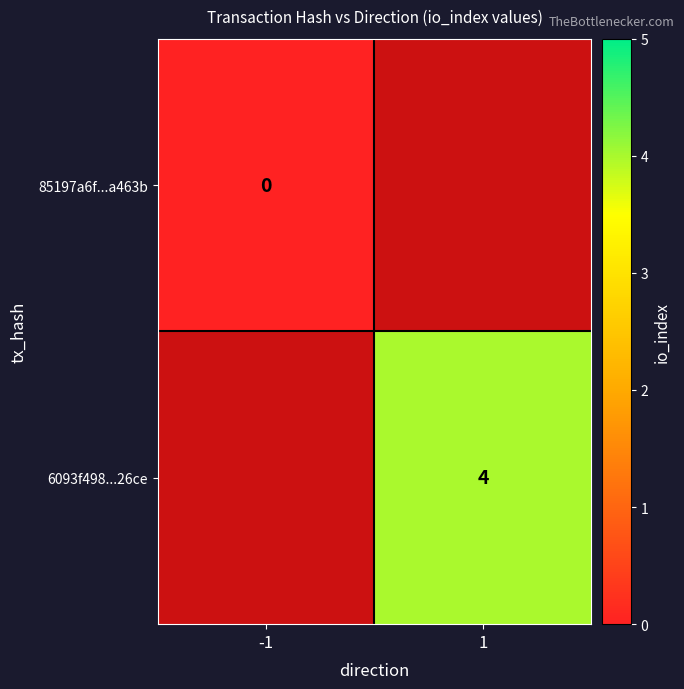

Is it true that 6093f498...26ce equals 1 at 1?

False